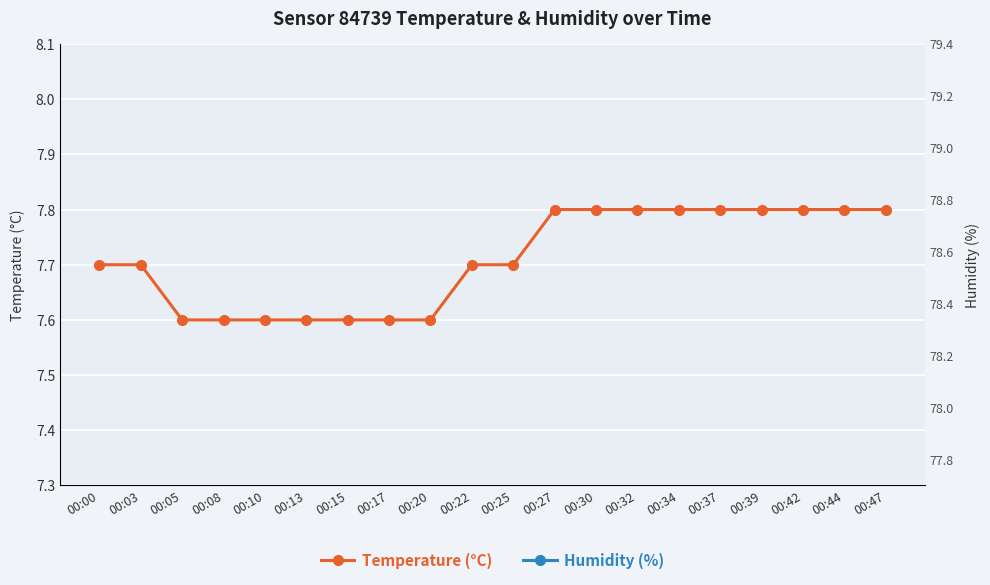

Which category has the highest value across all series?

00:42